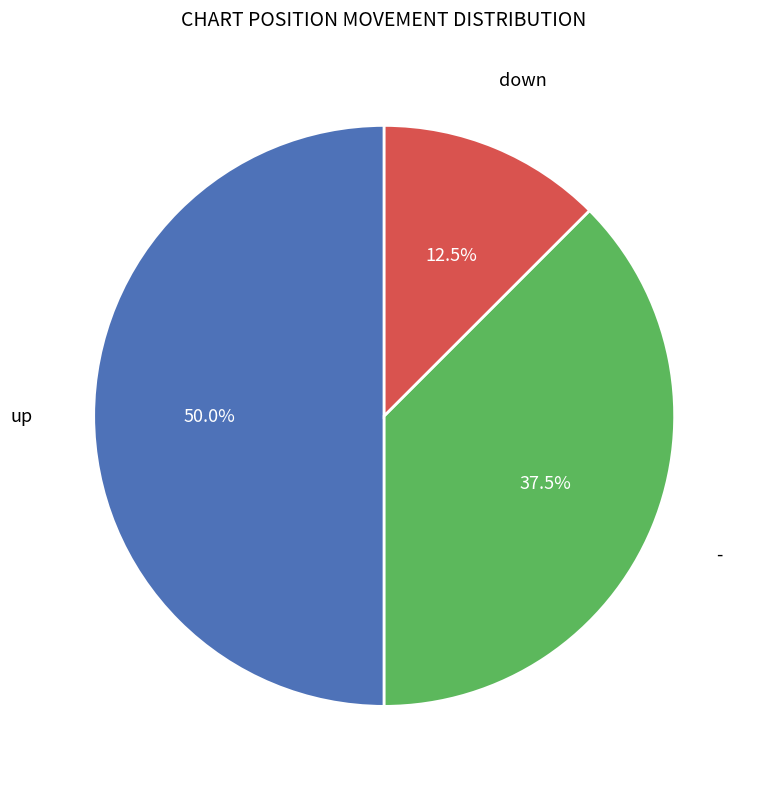

How many slices are in this pie chart?

3